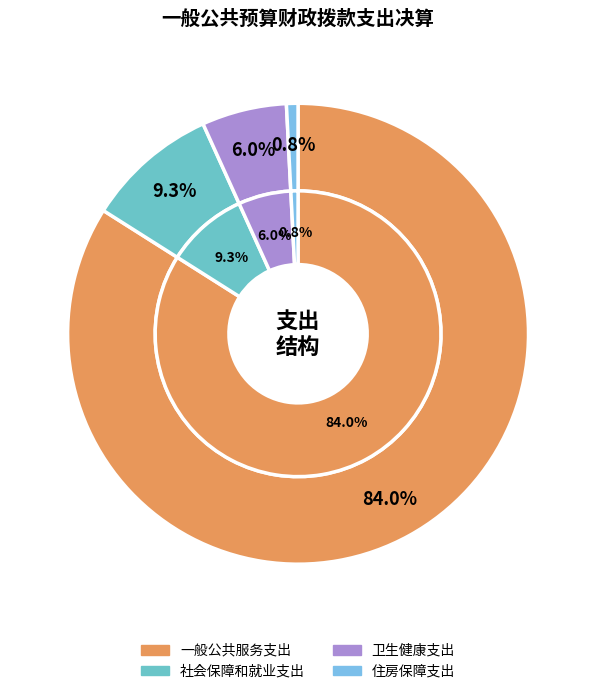

Is the sum of 一般公共服务支出 and 卫生健康支出 greater than half?

Yes